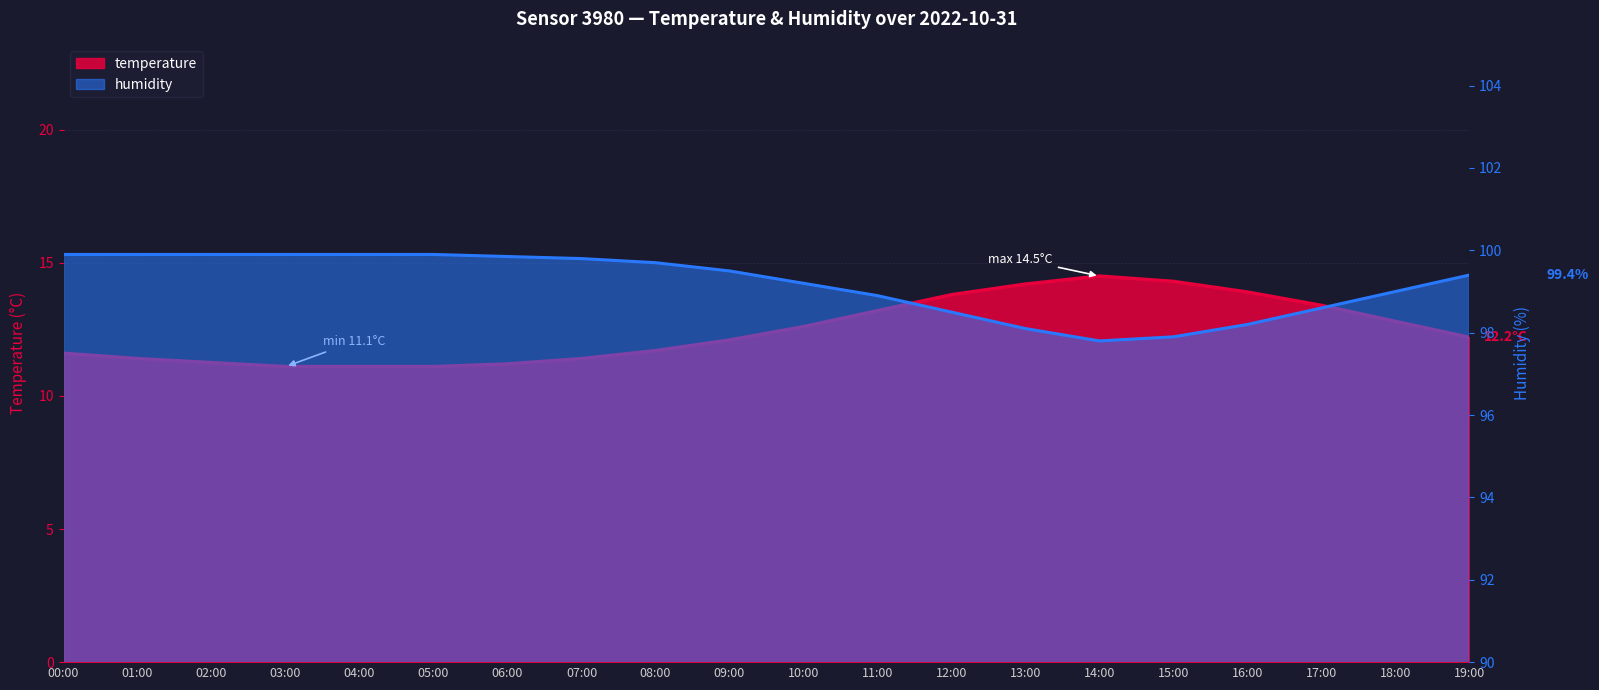

Which series has the largest total across all categories?

humidity